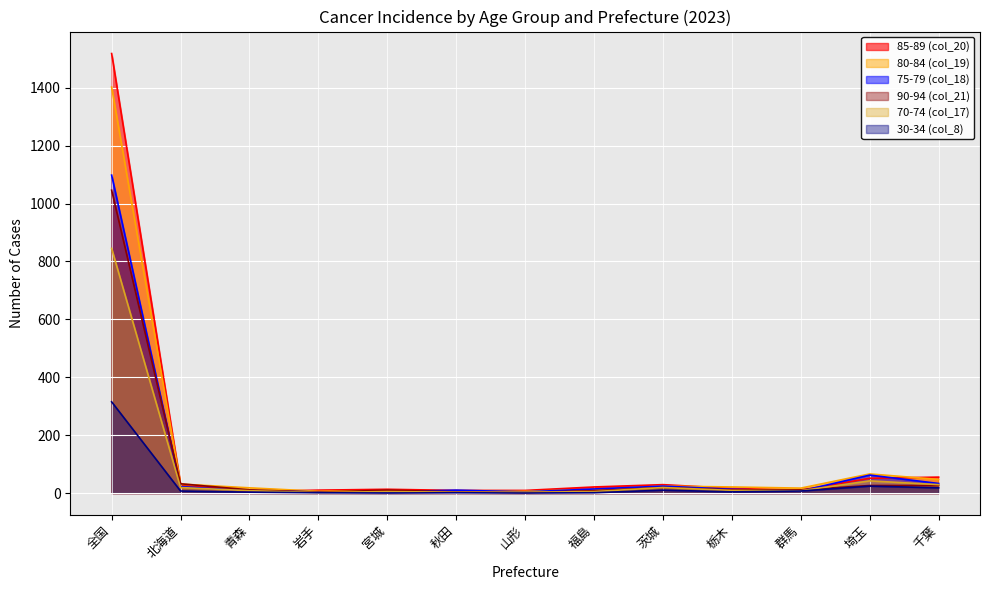

In 90-94 (col_21), how many points are lower than both neighbors (excluding endpoints)?

2